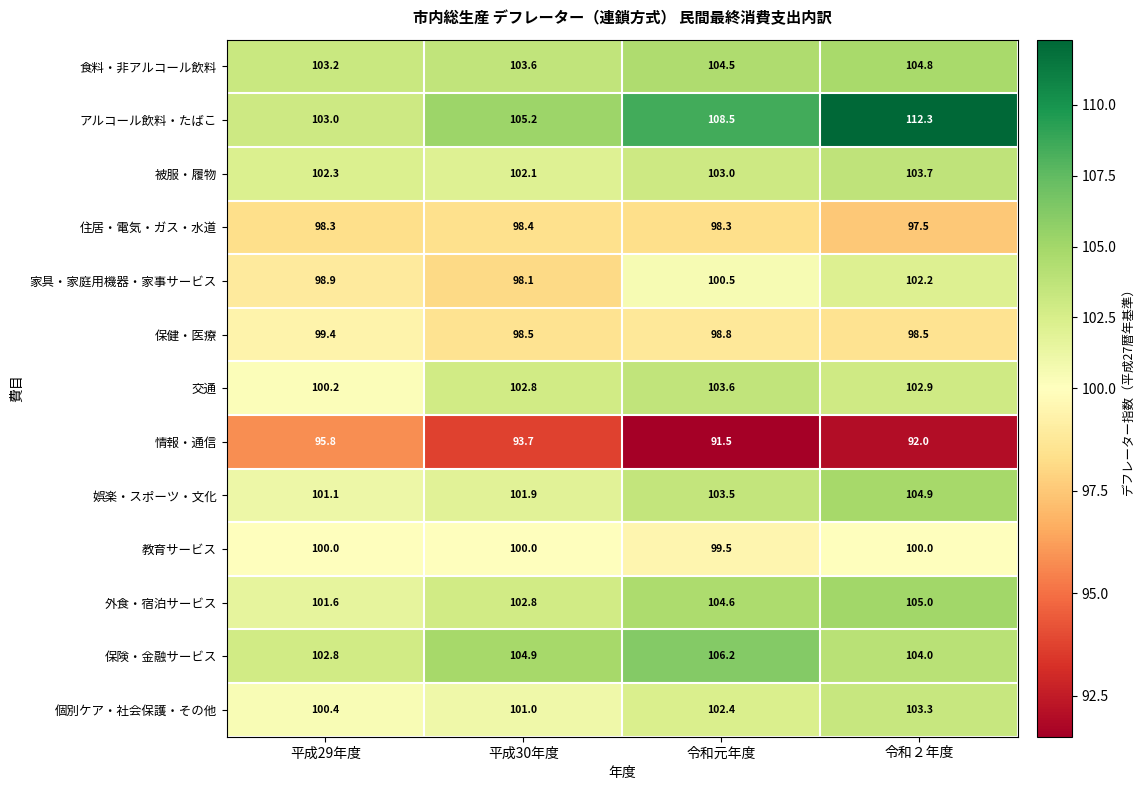

At which category is the sum across all series the highest?

令和２年度